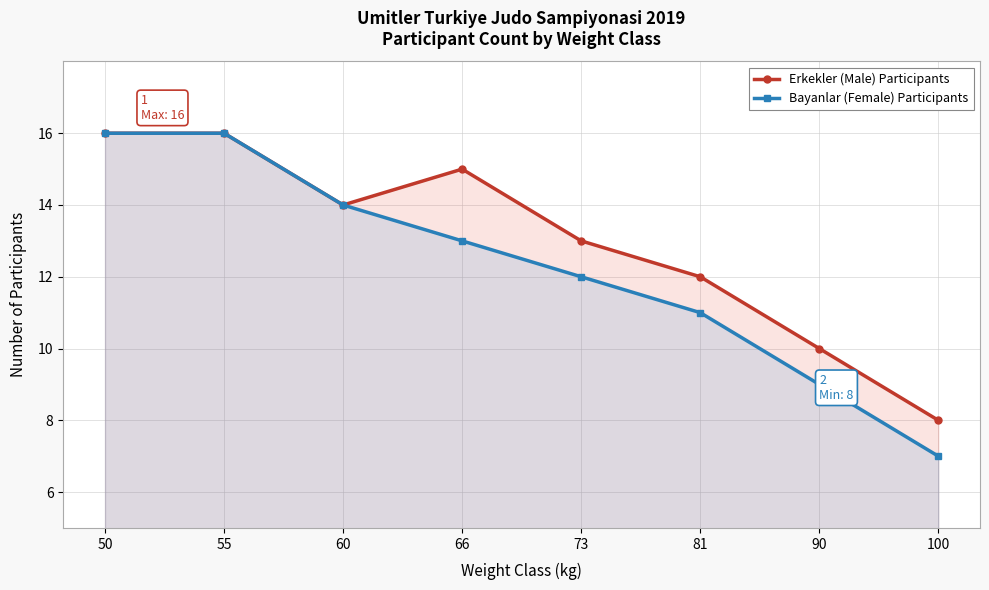

True or false: Bayanlar (Female) Participants and Erkekler (Male) Participants intersect in this chart.

False